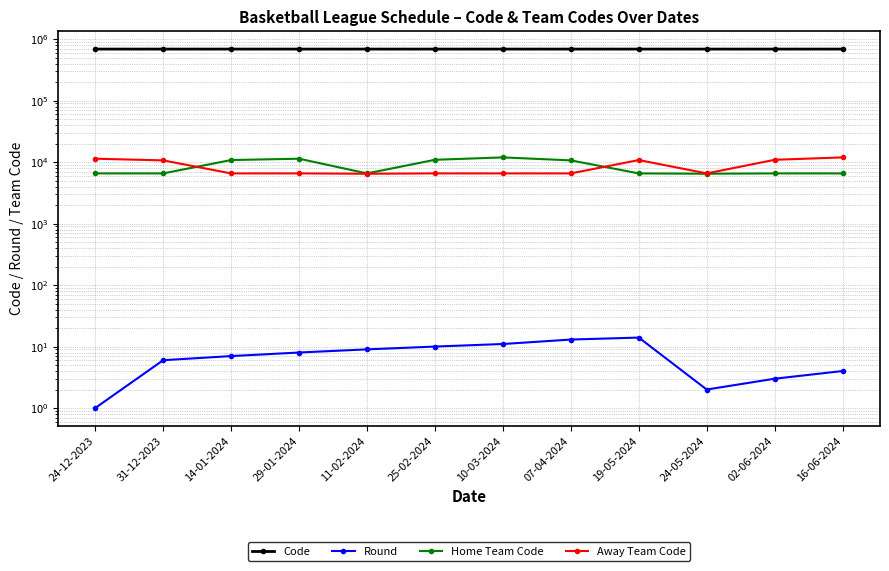

Does the chart display data point markers on the line(s)?

Yes